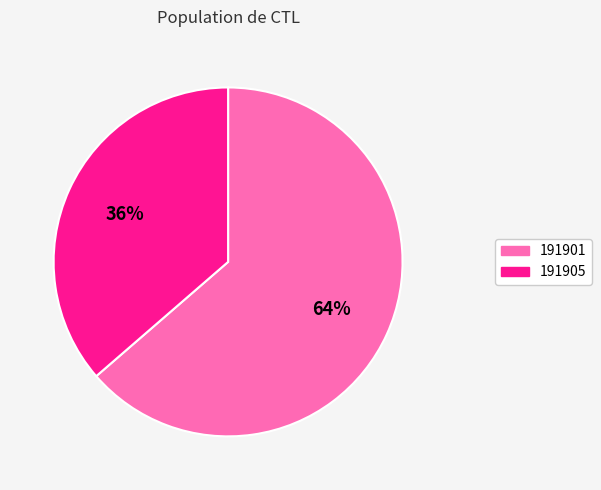

To the nearest percent, what percentage of the pie is 191901?

64%